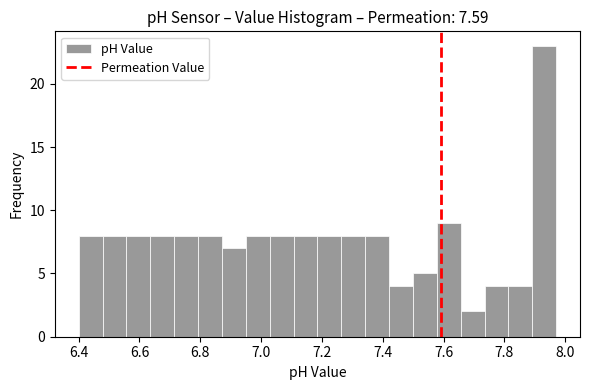

Around what value on the x-axis is the tallest bar? Give the approximate position of its centre, as read against the axis.

7.94